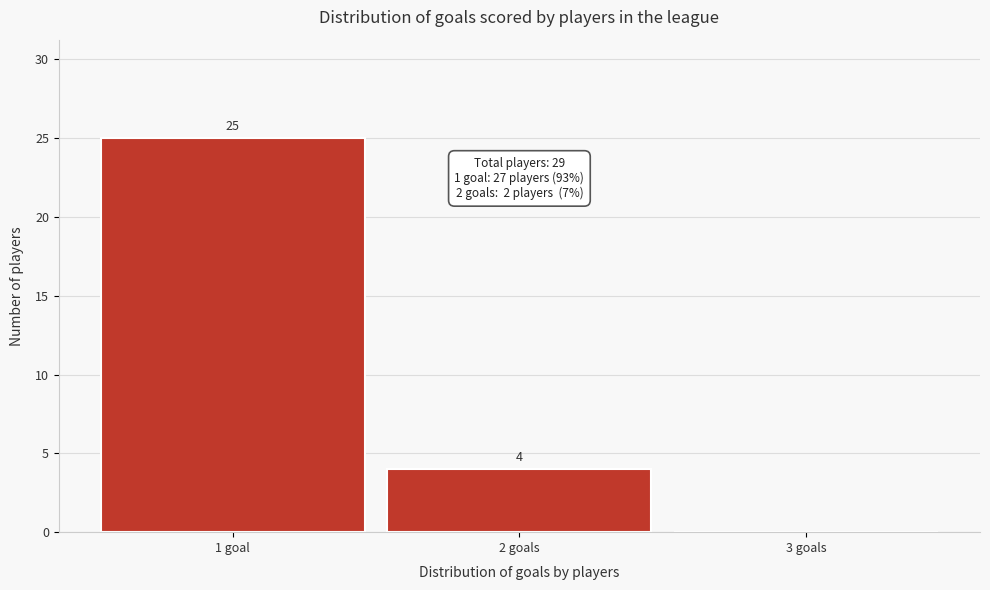

What is the change in value from 1 goal to 2 goals?

-21